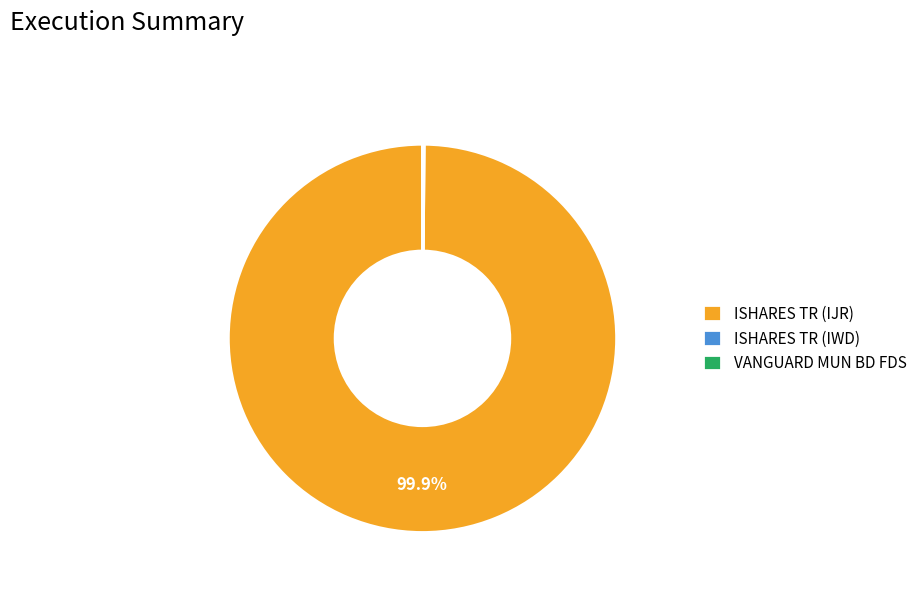

Which category has the biggest portion of the pie?

ISHARES TR (IJR)